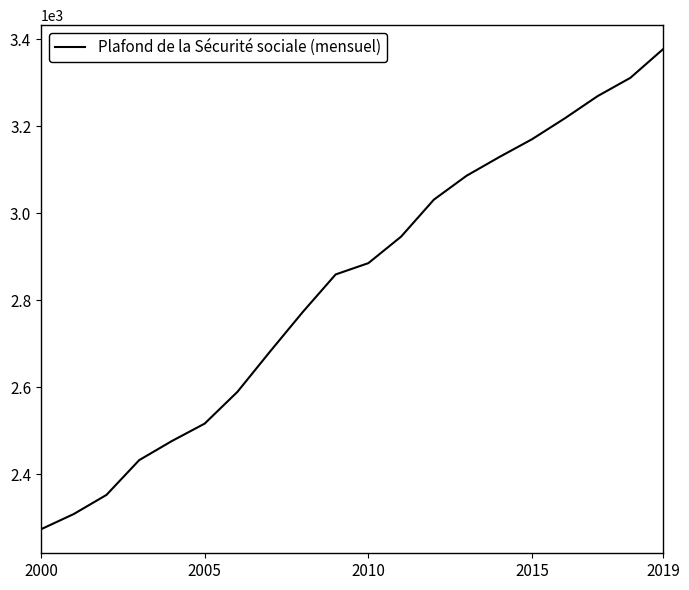

What is the greatest value displayed?

3377